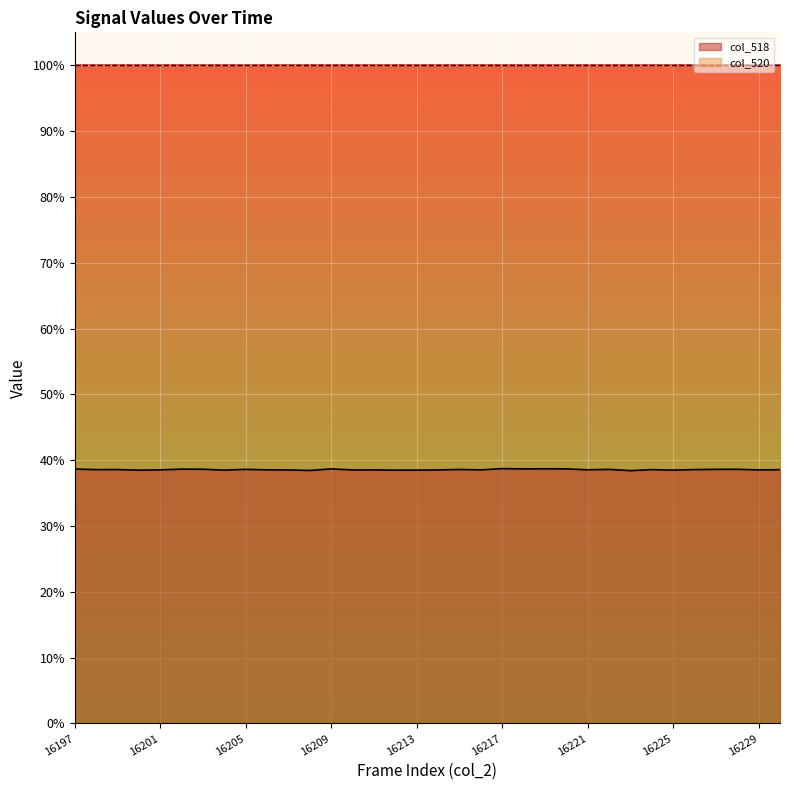

What is the sum of all values?

1311.4